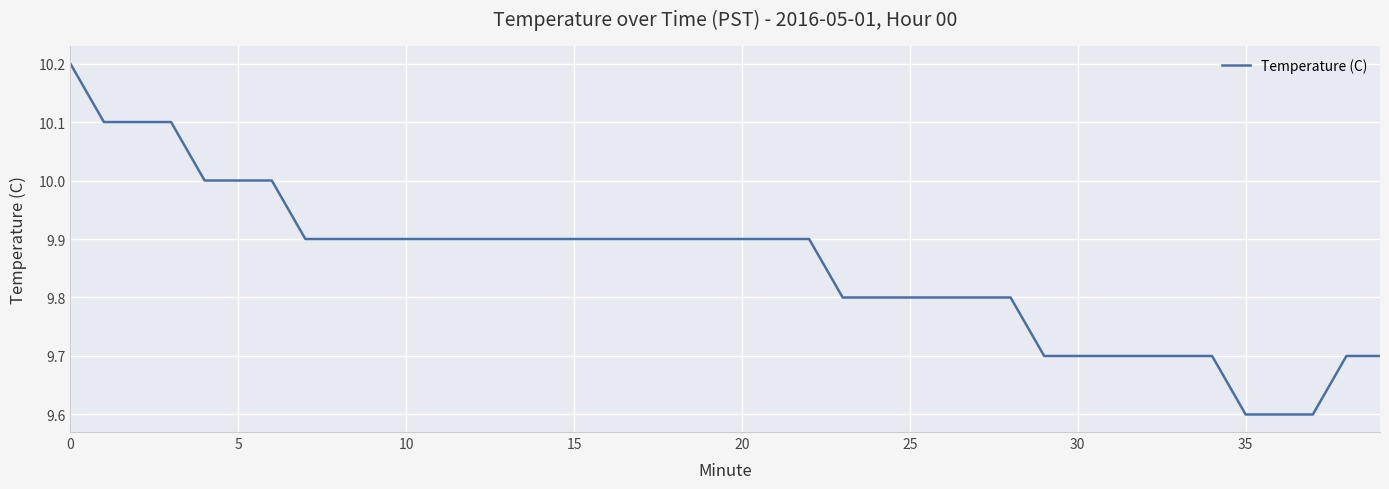

What is the average value?

9.9